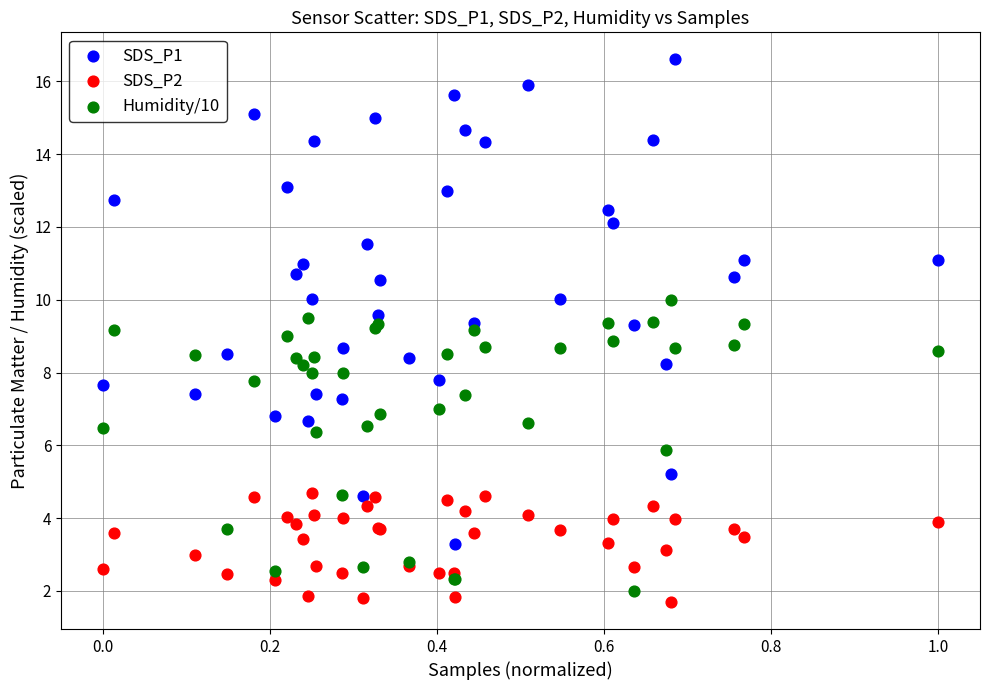

Which series reaches the maximum Y coordinate?

SDS_P1